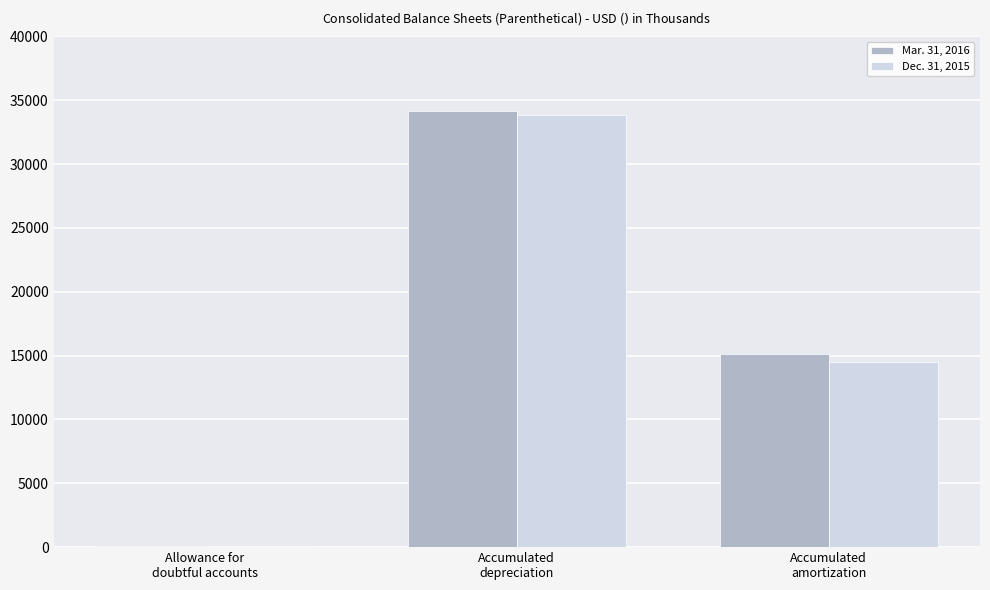

Between Accumulated
depreciation and Accumulated
amortization, which series saw the biggest shift?

Dec. 31, 2015